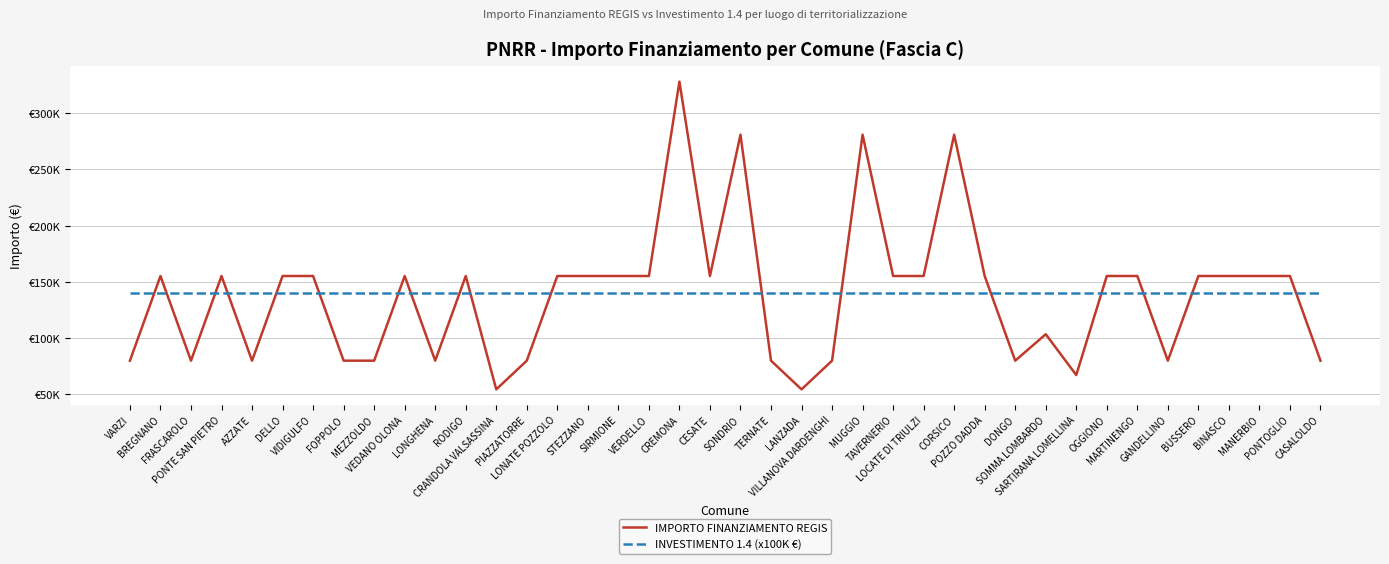

How many times do INVESTIMENTO 1.4 (x100K €) and IMPORTO FINANZIAMENTO REGIS cross each other?

18